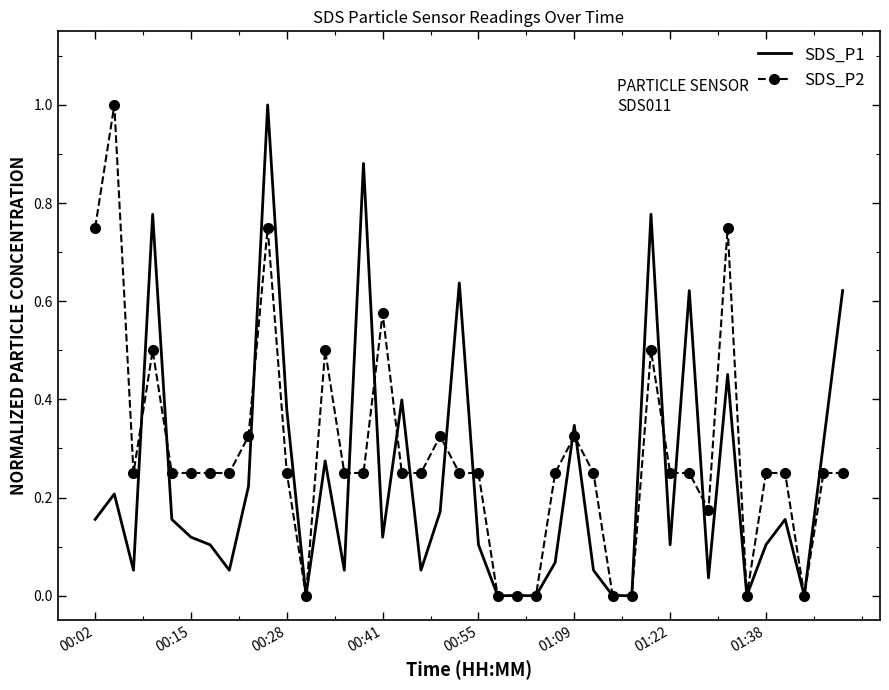

What is the maximum value shown in the chart?

1.0